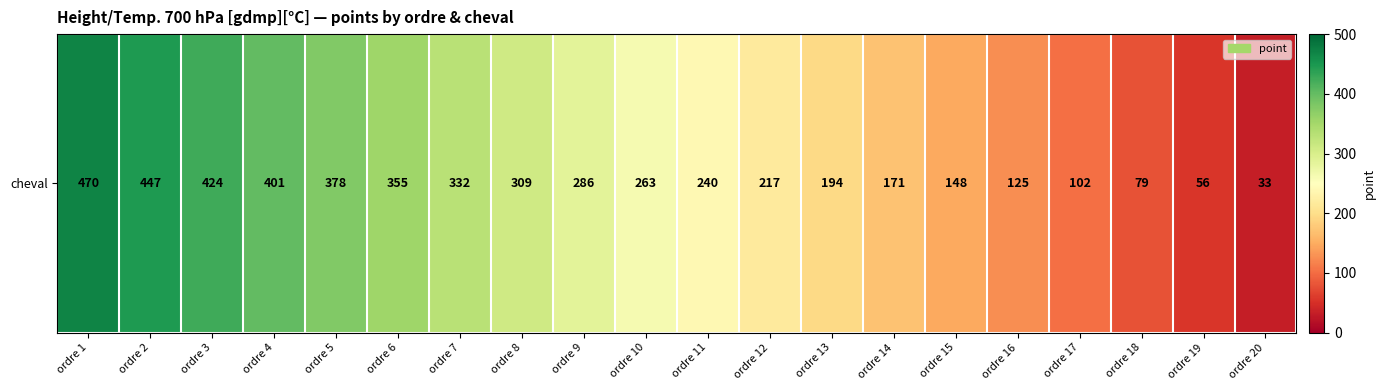

Reading left to right, extract all data points from this chart.

ordre 1=470	ordre 2=447	ordre 3=424	ordre 4=401	ordre 5=378	ordre 6=355	ordre 7=332	ordre 8=309	ordre 9=286	ordre 10=263	ordre 11=240	ordre 12=217	ordre 13=194	ordre 14=171	ordre 15=148	ordre 16=125	ordre 17=102	ordre 18=79	ordre 19=56	ordre 20=33